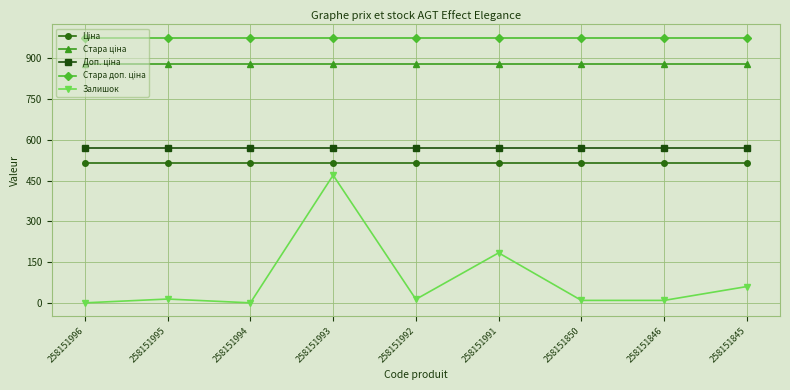

At how many categories does at least one series exceed 897?

9